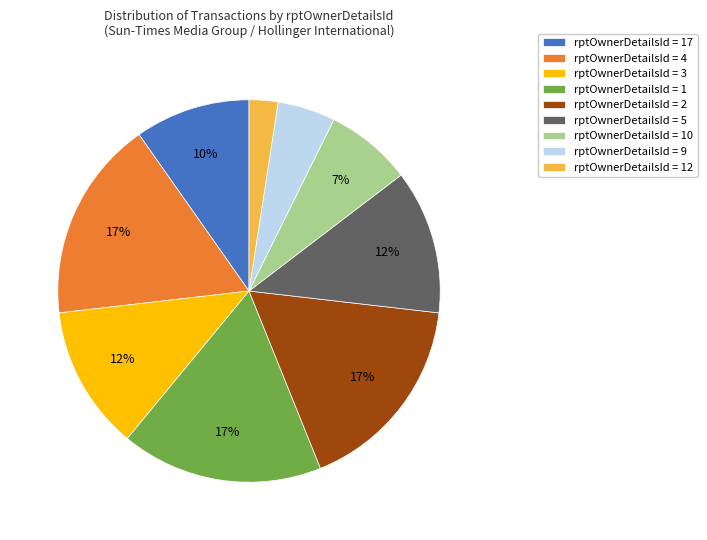

Which slice is the smallest?

rptOwnerDetailsId = 12